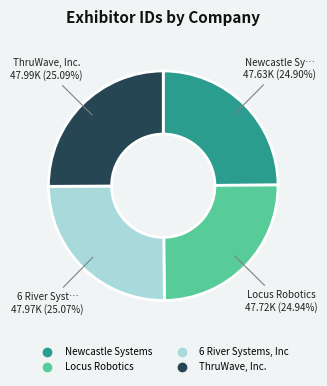

To the nearest percent, what percentage of the pie is 6 River Systems, Inc?

25%